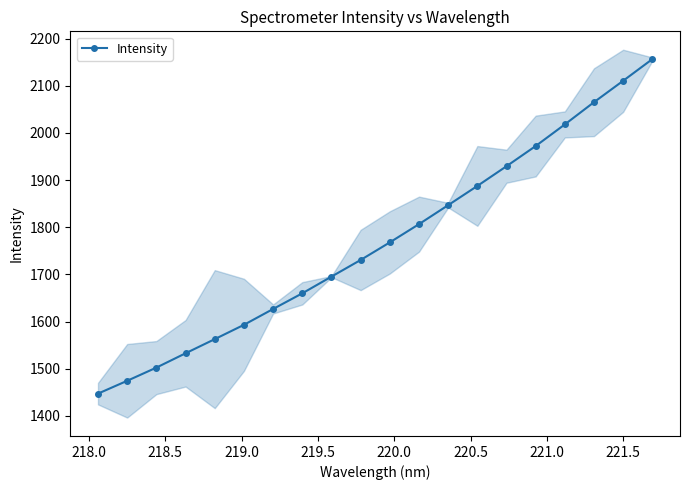

True or false: Intensity has more than 2 interior local peaks.

False